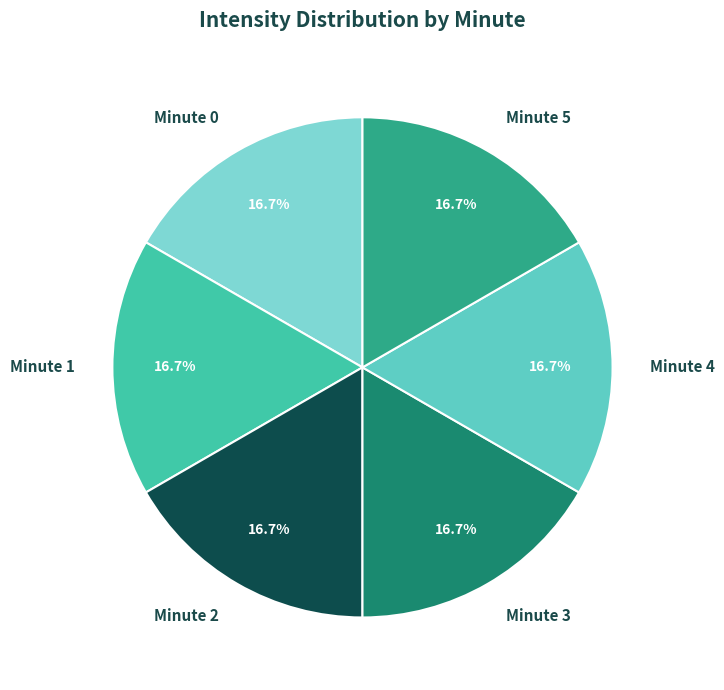

Count the number of slices in the pie.

6